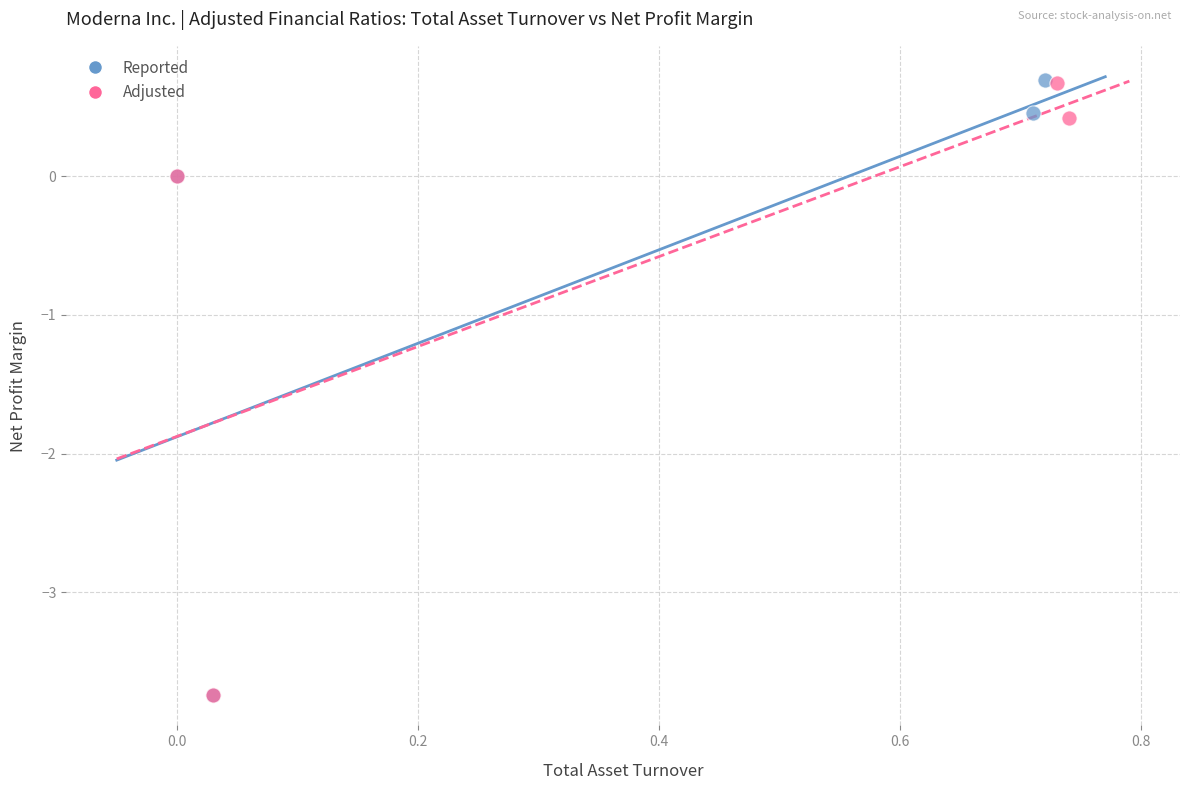

Which series has the largest Y range (max minus min)?

Reported